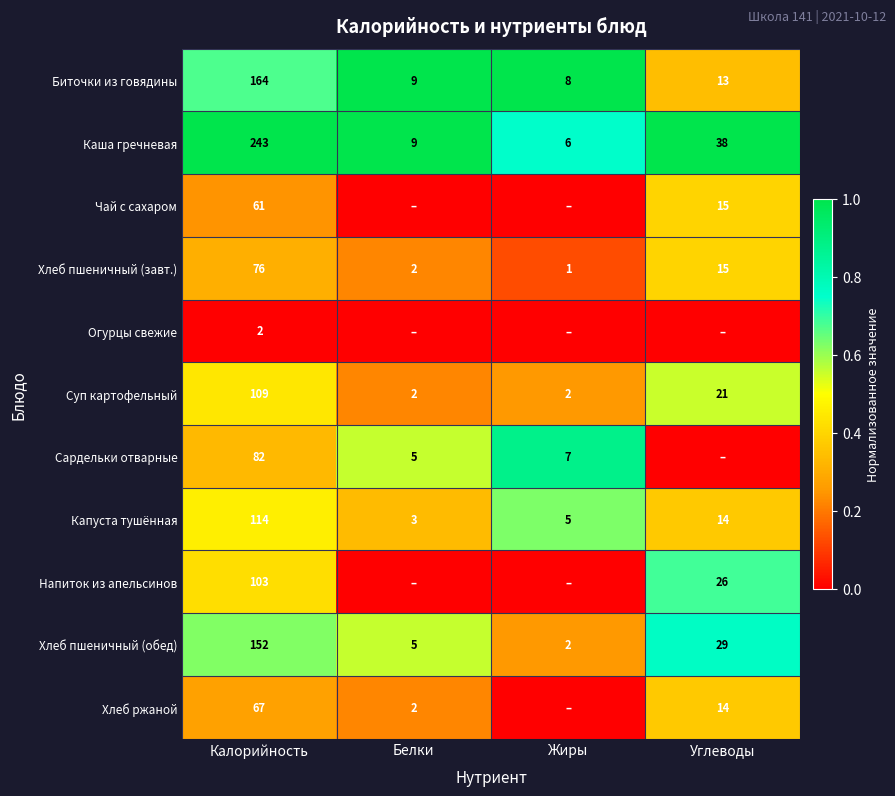

What is the lowest value of the Каша гречневая series?

6